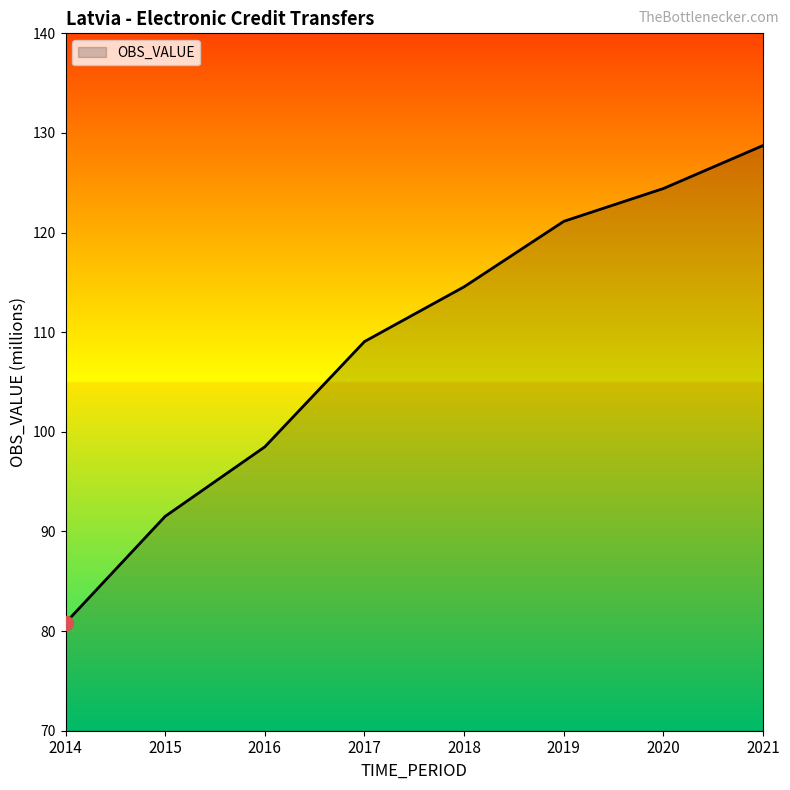

Approximately how many times larger is the value at 2014 compared to 2017?

0.7